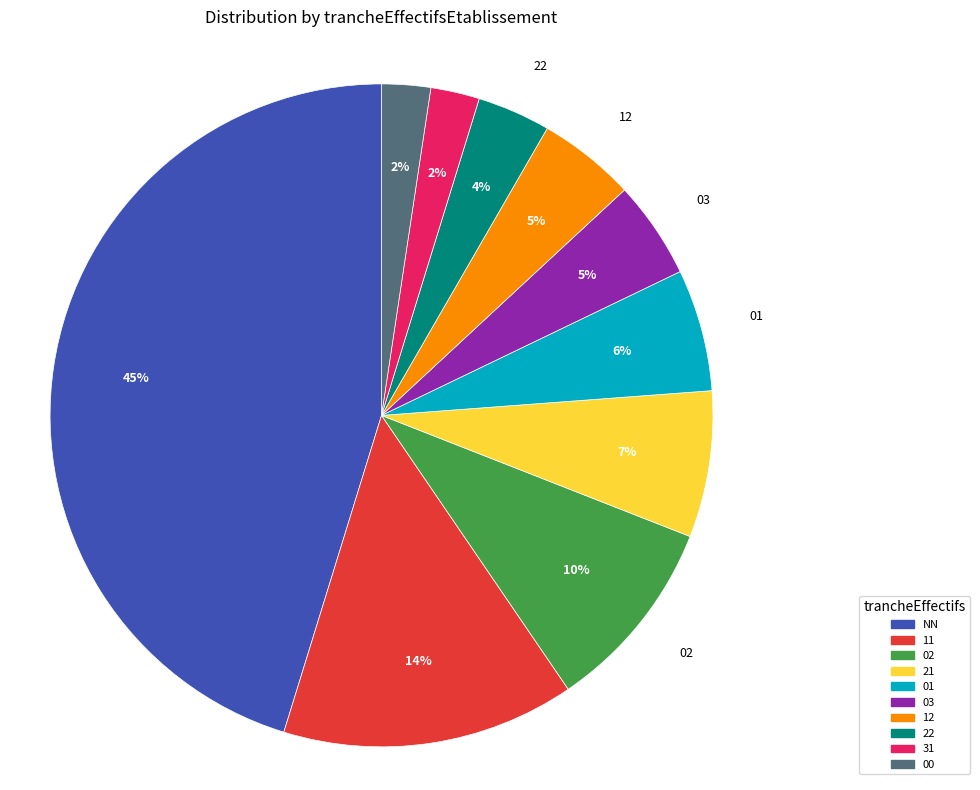

What is the largest slice in the pie chart?

NN